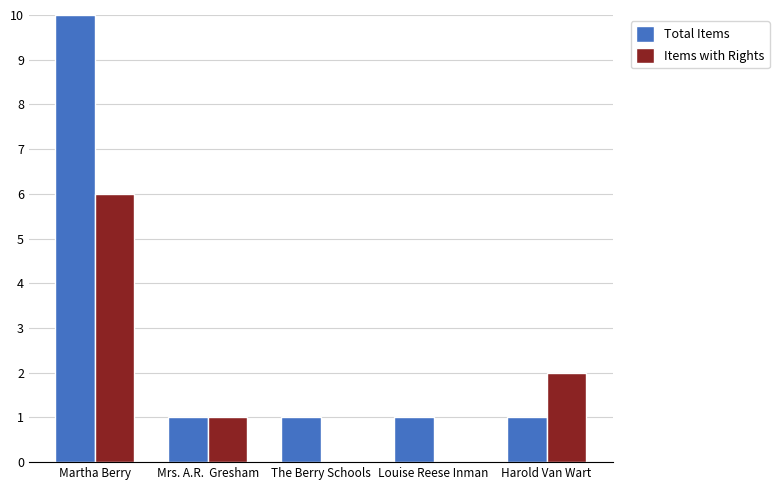

How many series are shown in this chart?

2